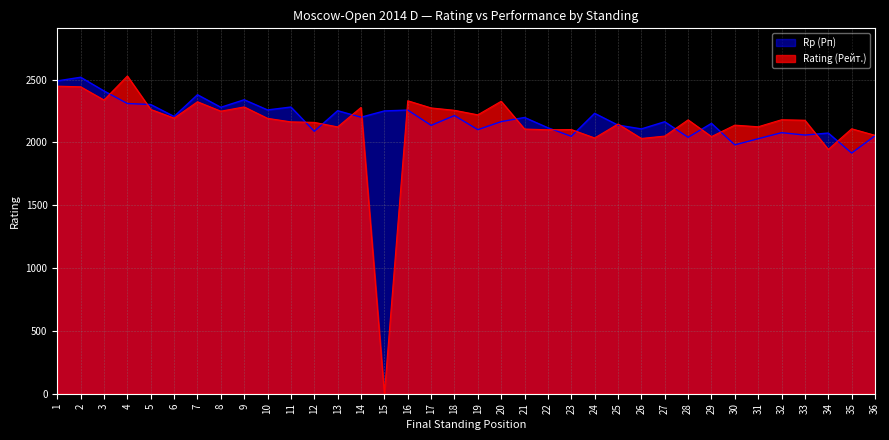

How many values in the Rp (Рп) series are below 2198?

18